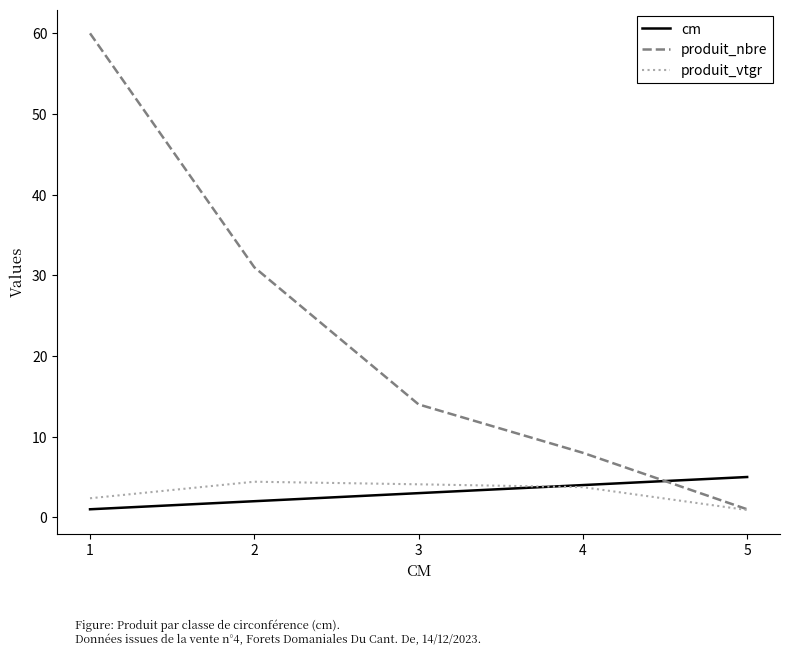

At which label is produit_nbre closest to 30?

2